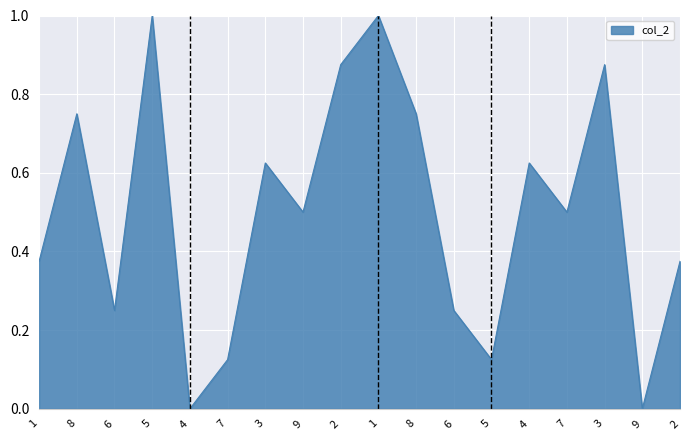

What is the sum of the values at 5 and 7?

1.1